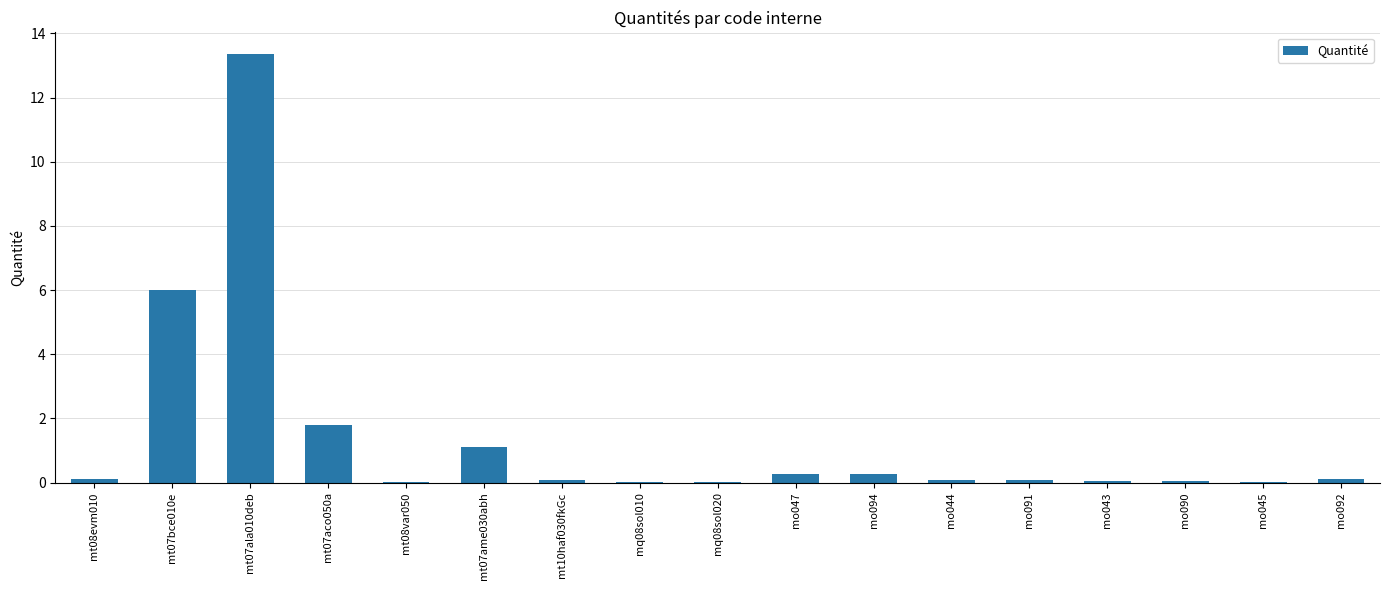

What is the greatest value displayed?

13.4